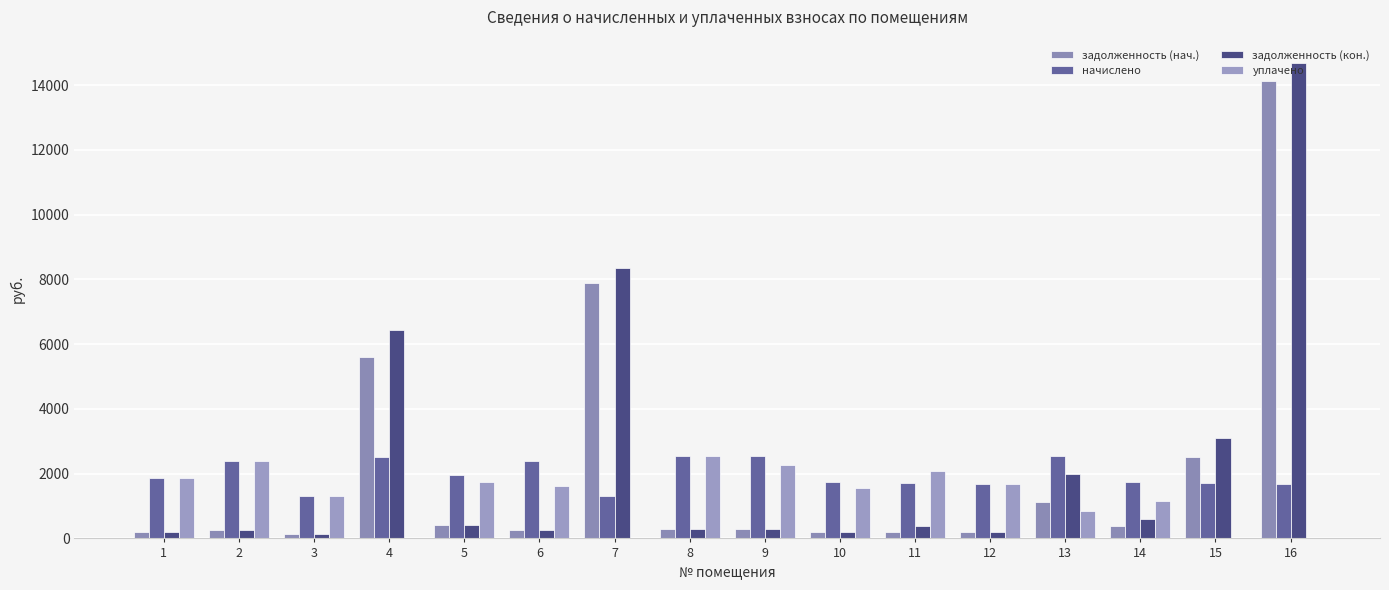

Which series has the largest total across all categories?

задолженность (кон.)